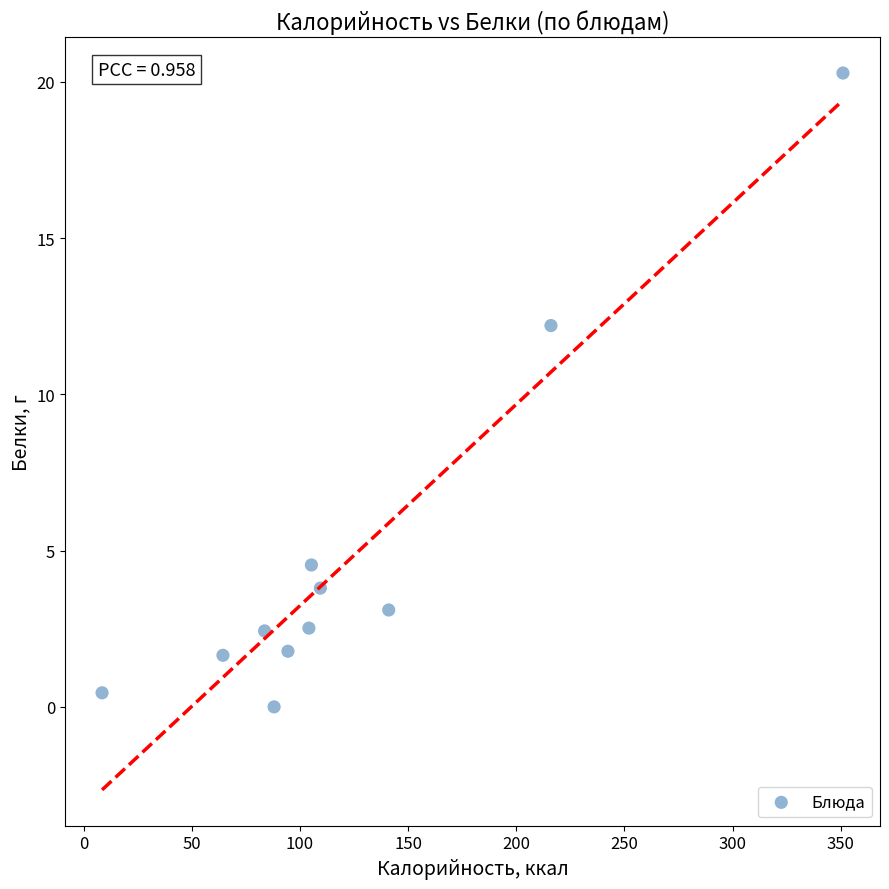

What Y value in the scatter plot is closest to 10?

12.2